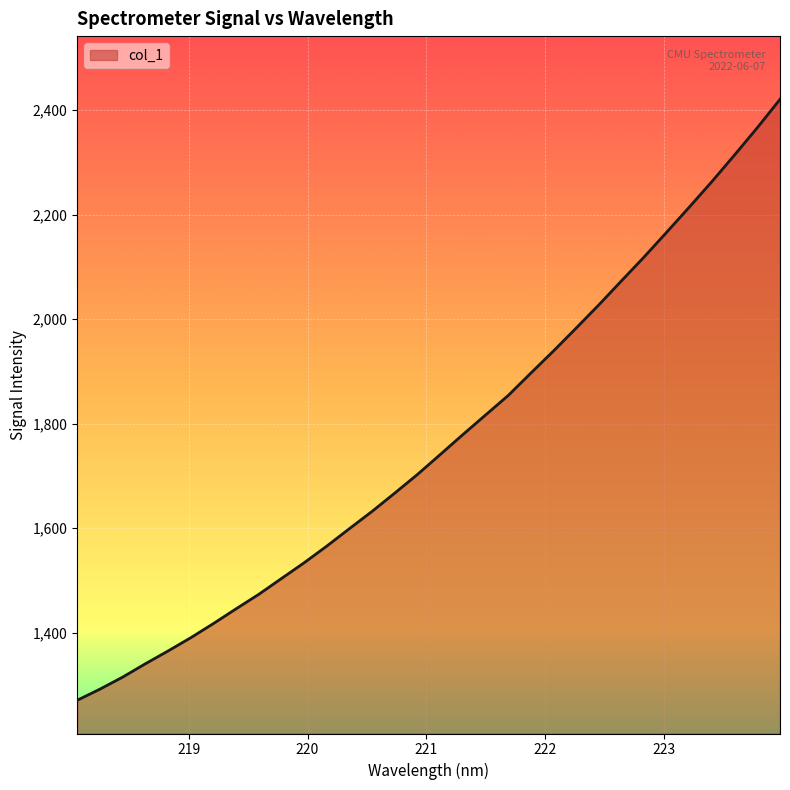

What is the smallest value displayed?

1270.2